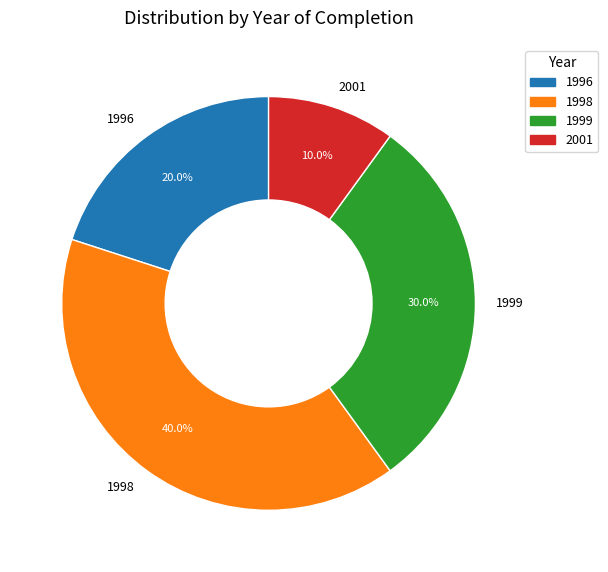

Does 1999 account for over 50% of the chart?

No